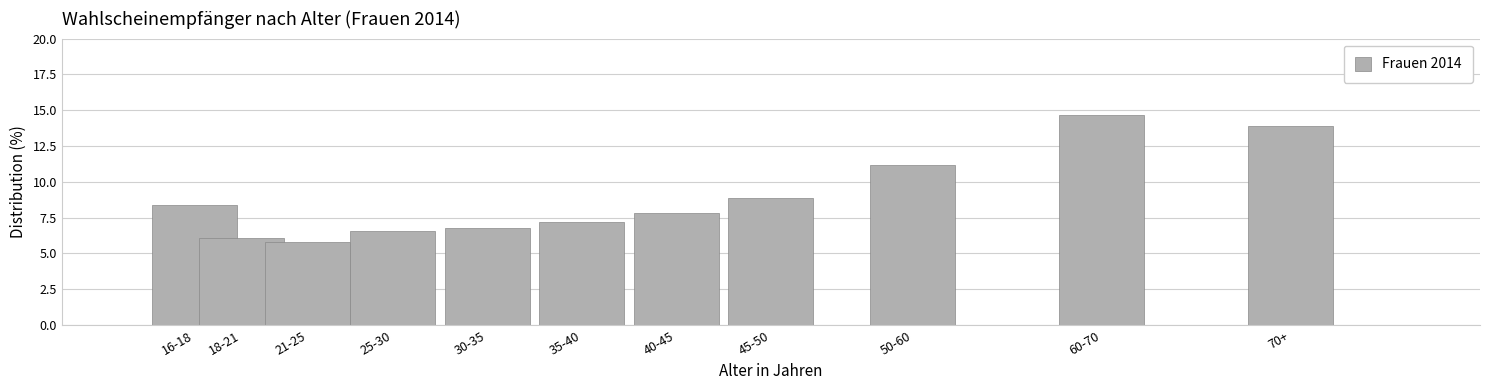

Reading left to right, what are all the values shown in this chart?

8.4	6.1	5.8	6.6	6.8	7.2	7.8	8.9	11.2	14.7	13.9